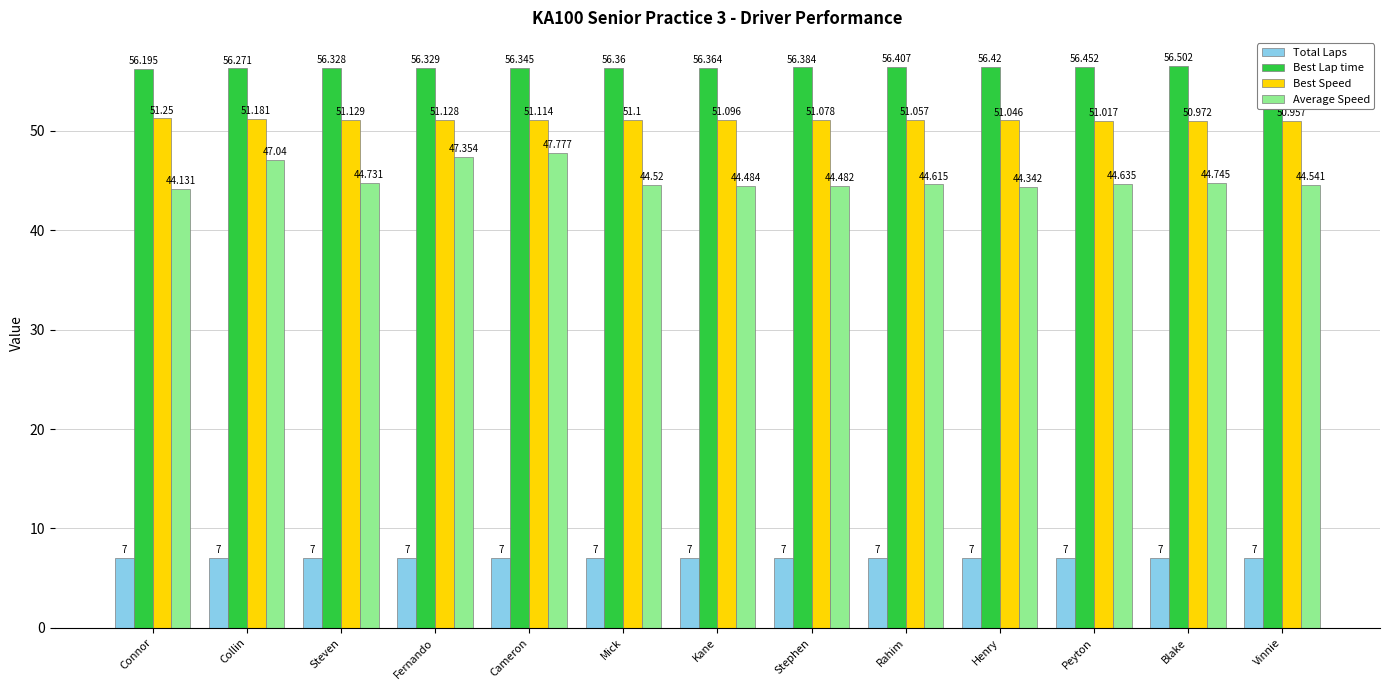

Reading left to right, list all the values displayed in this chart.

Total Laps: 7.0	7.0	7.0	7.0	7.0	7.0	7.0	7.0	7.0	7.0	7.0	7.0	7.0
Best Lap time: 56.2	56.3	56.3	56.3	56.3	56.4	56.4	56.4	56.4	56.4	56.5	56.5	56.5
Best Speed: 51.2	51.2	51.1	51.1	51.1	51.1	51.1	51.1	51.1	51.0	51.0	51.0	51.0
Average Speed: 44.1	47.0	44.7	47.4	47.8	44.5	44.5	44.5	44.6	44.3	44.6	44.7	44.5